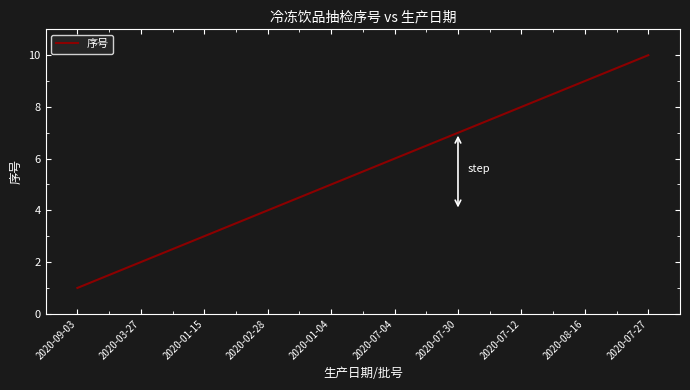

What is the difference between the second highest and second lowest values?

7